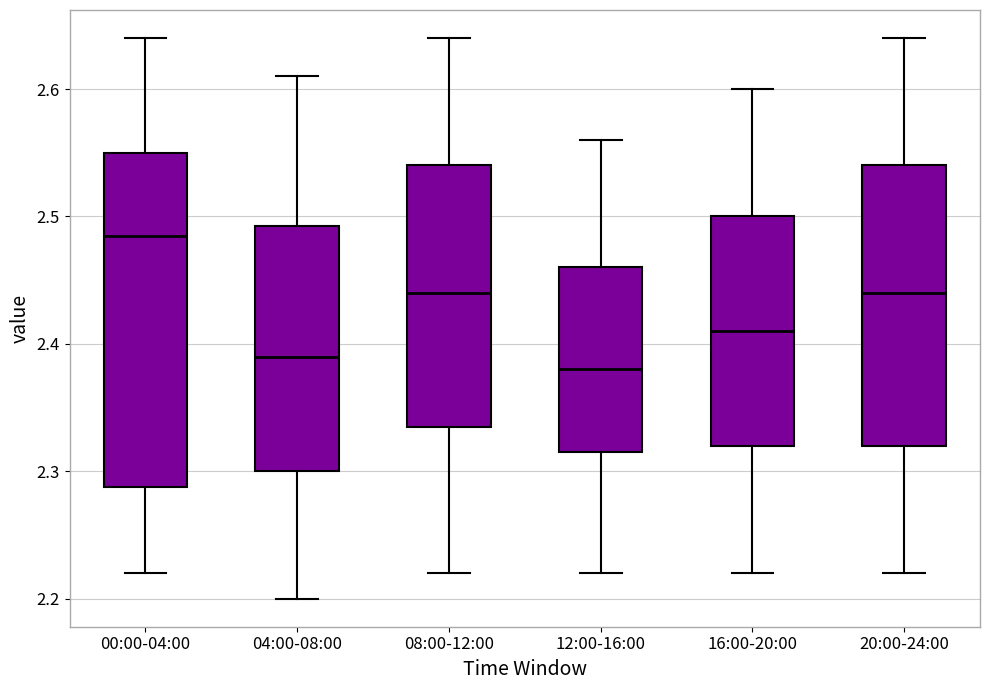

Reading left to right, read every box against the y-axis: the position of its median line, the range the box covers, and the ends of its whiskers. The values are not printed on the chart, so give them approximately, as read against the axis.

00:00-04:00: median 2.49, box 2.29 to 2.55, whiskers 2.22 to 2.64
04:00-08:00: median 2.39, box 2.30 to 2.49, whiskers 2.20 to 2.61
08:00-12:00: median 2.44, box 2.34 to 2.54, whiskers 2.22 to 2.64
12:00-16:00: median 2.38, box 2.32 to 2.46, whiskers 2.22 to 2.56
16:00-20:00: median 2.41, box 2.32 to 2.50, whiskers 2.22 to 2.60
20:00-24:00: median 2.44, box 2.32 to 2.54, whiskers 2.22 to 2.64